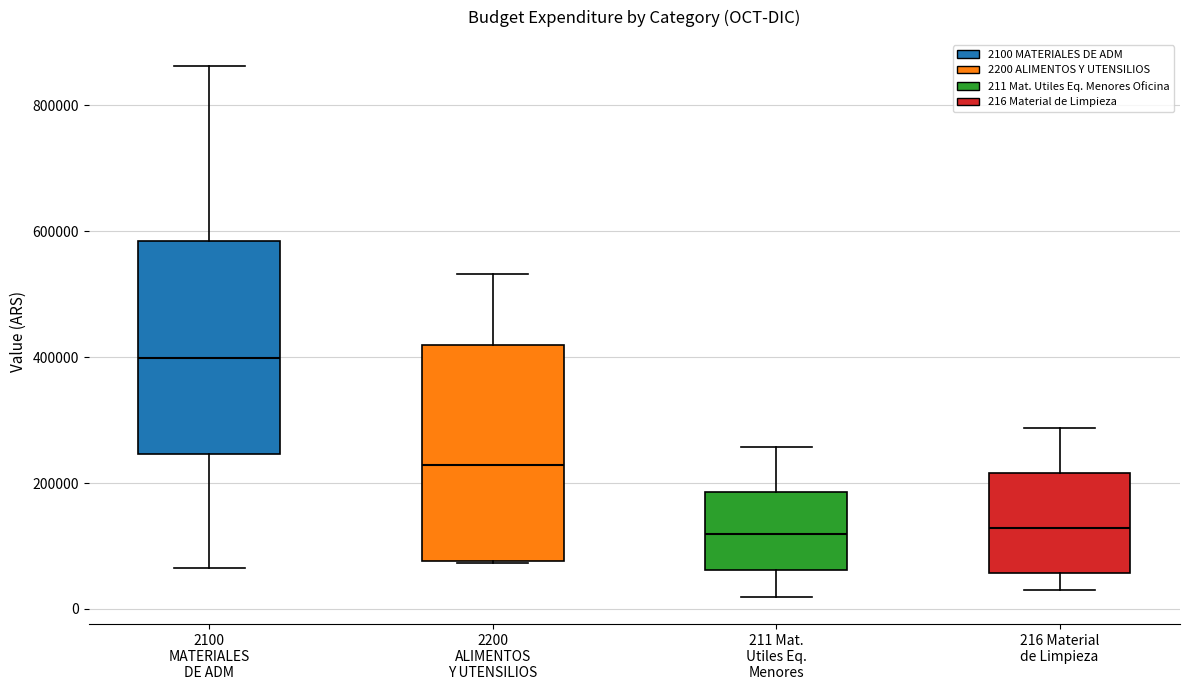

Reading left to right, transcribe this box plot: for each box, give where its median line is, the range the box spans, and where its two whiskers end, as read against the y-axis. The values are not printed on the chart, so give them approximately, as read against the axis.

2100 MATERIALES DE ADM: median 400000, box 240000 to 580000, whiskers 60000 to 860000
2200 ALIMENTOS Y UTENSILIOS: median 220000, box 80000 to 420000, whiskers 80000 to 540000
211 Mat. Utiles Eq. Menores: median 120000, box 60000 to 180000, whiskers 20000 to 260000
216 Material de Limpieza: median 120000, box 60000 to 220000, whiskers 40000 to 280000